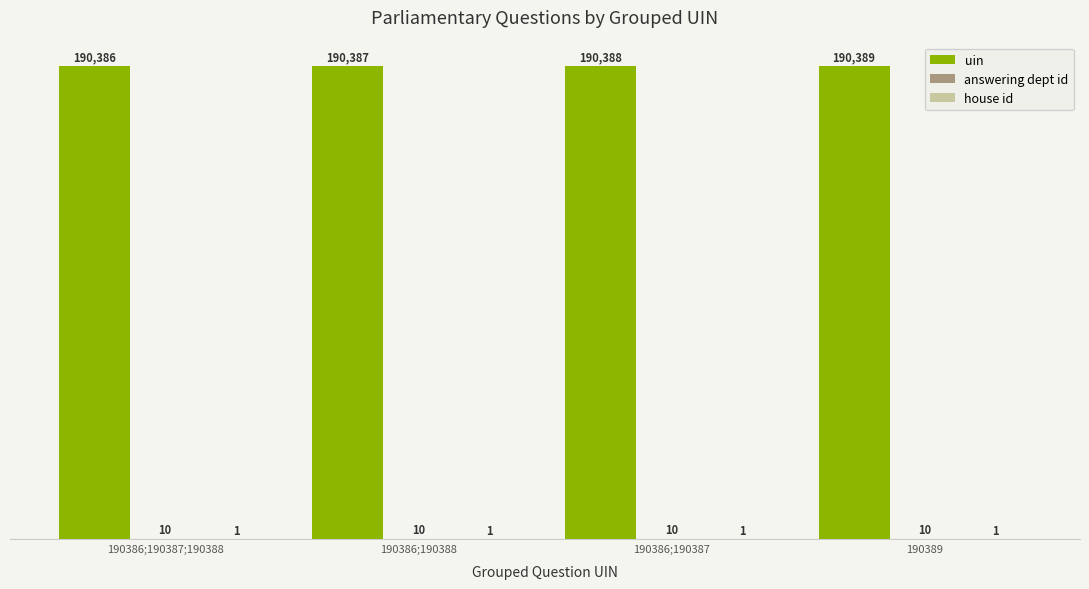

At which category is the sum across all series the highest?

190389